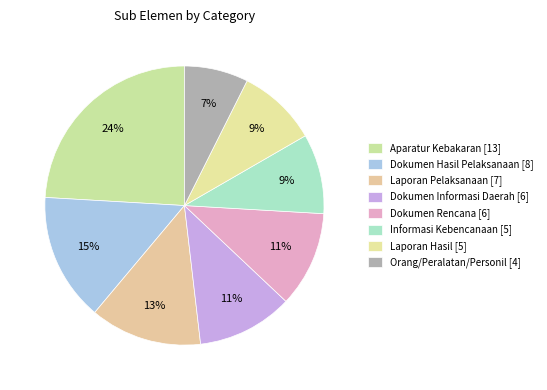

How many slices are in this pie chart?

8